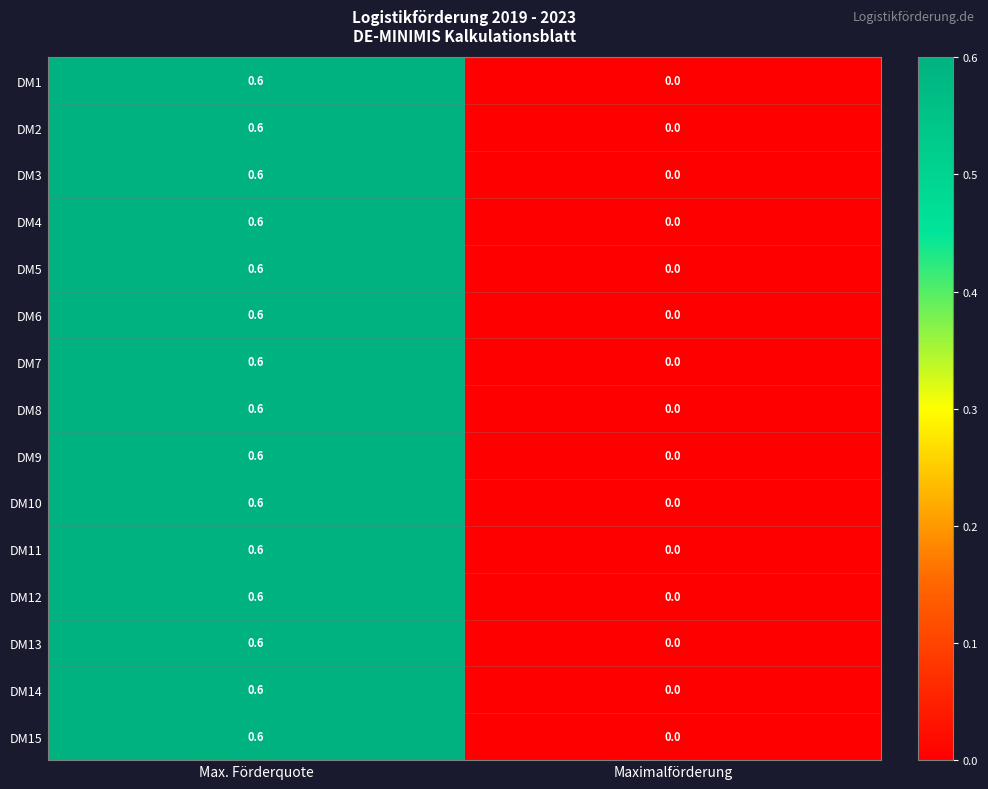

Rank the categories by DM3 value from highest to lowest.

Max. Förderquote, Maximalförderung